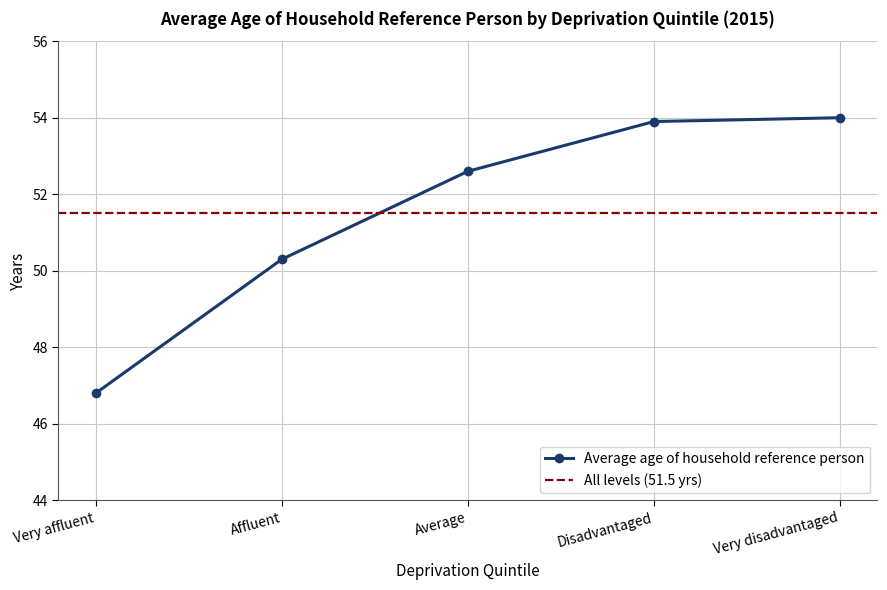

What is the change in value from Affluent to Average?

+2.3